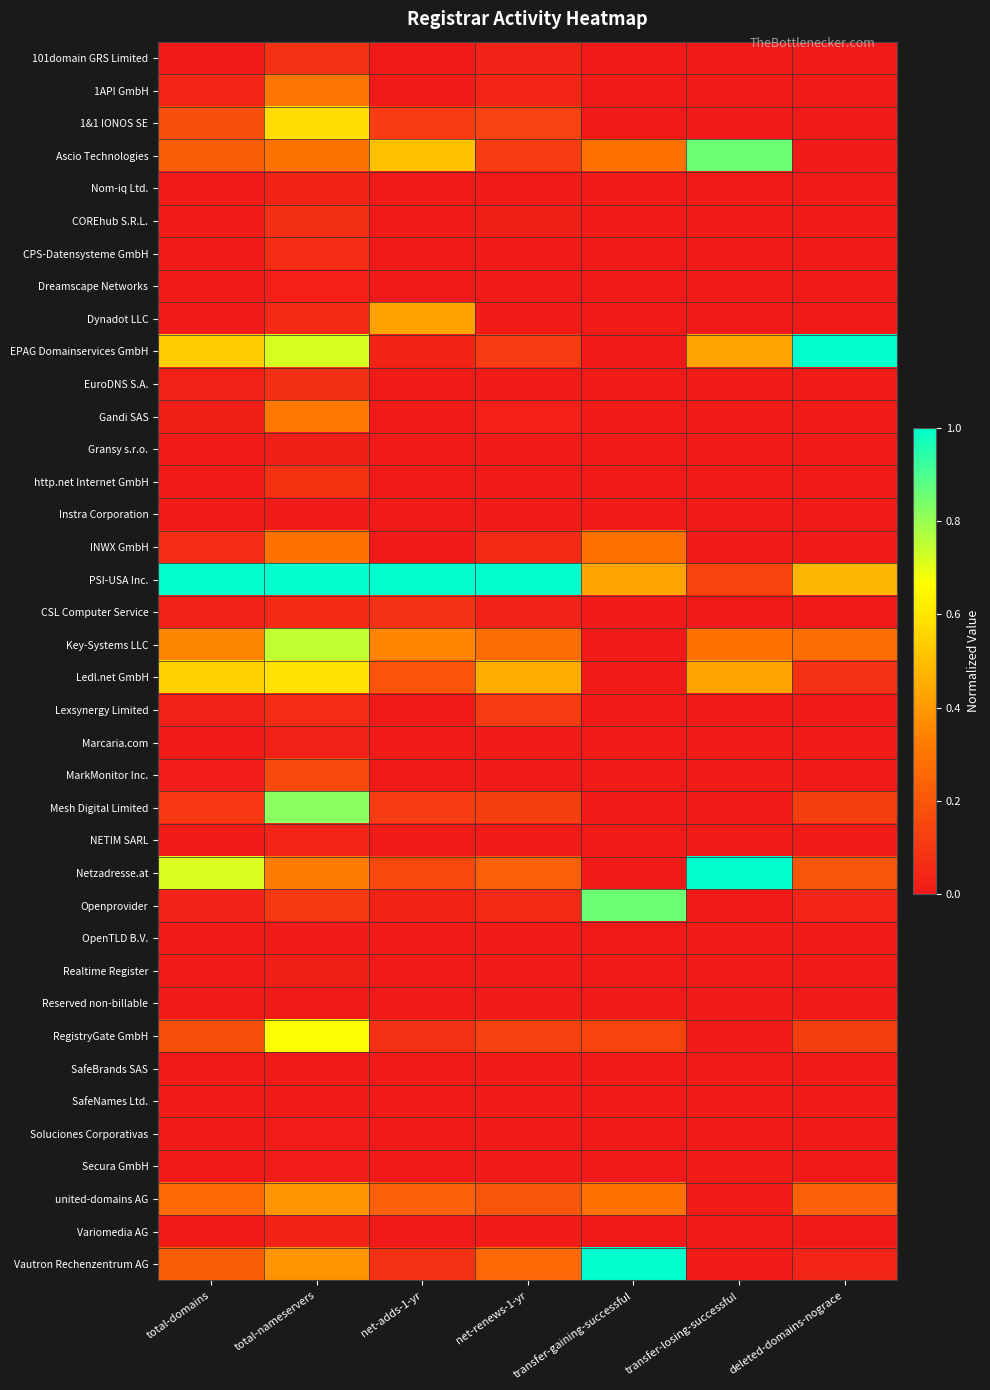

Which series has the widest spread of values?

EPAG Domainservices GmbH